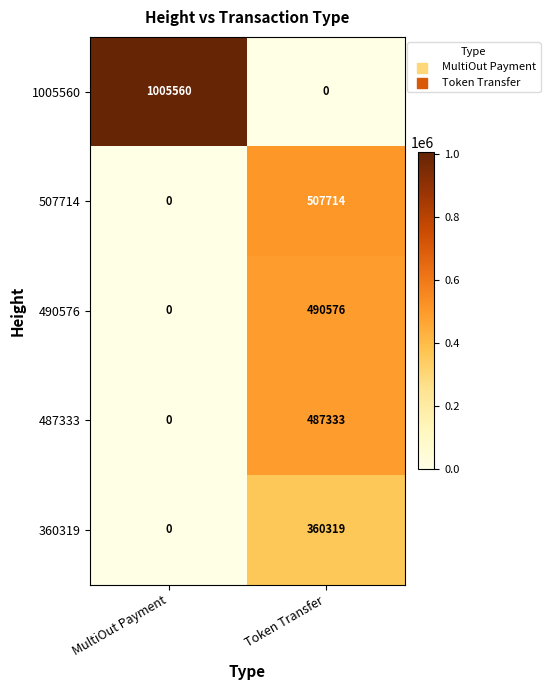

Where is 487333 nearest to the value 243666?

MultiOut Payment